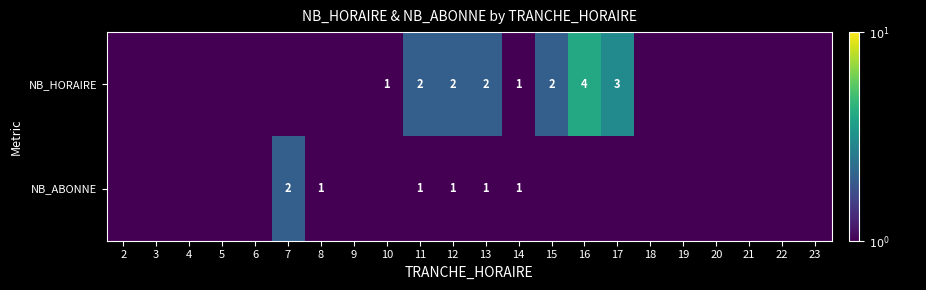

Is it true that NB_HORAIRE equals 2.0 at 15?

True